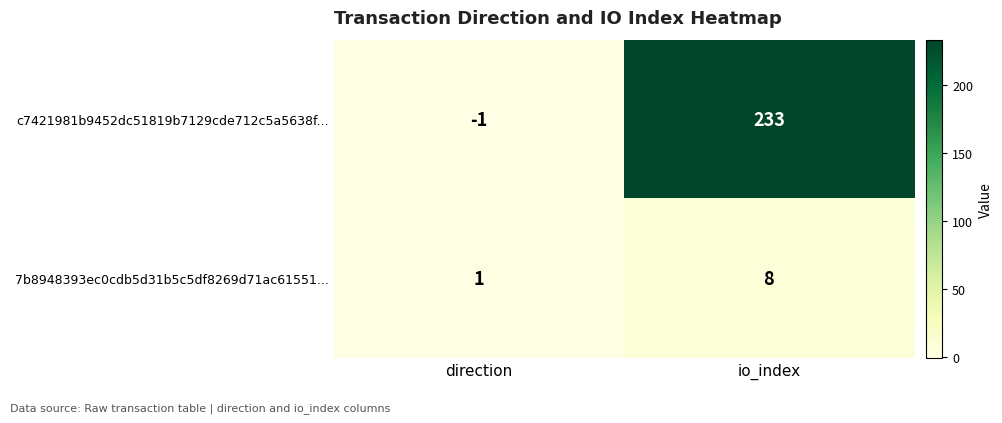

How many categories are shown in the chart?

2